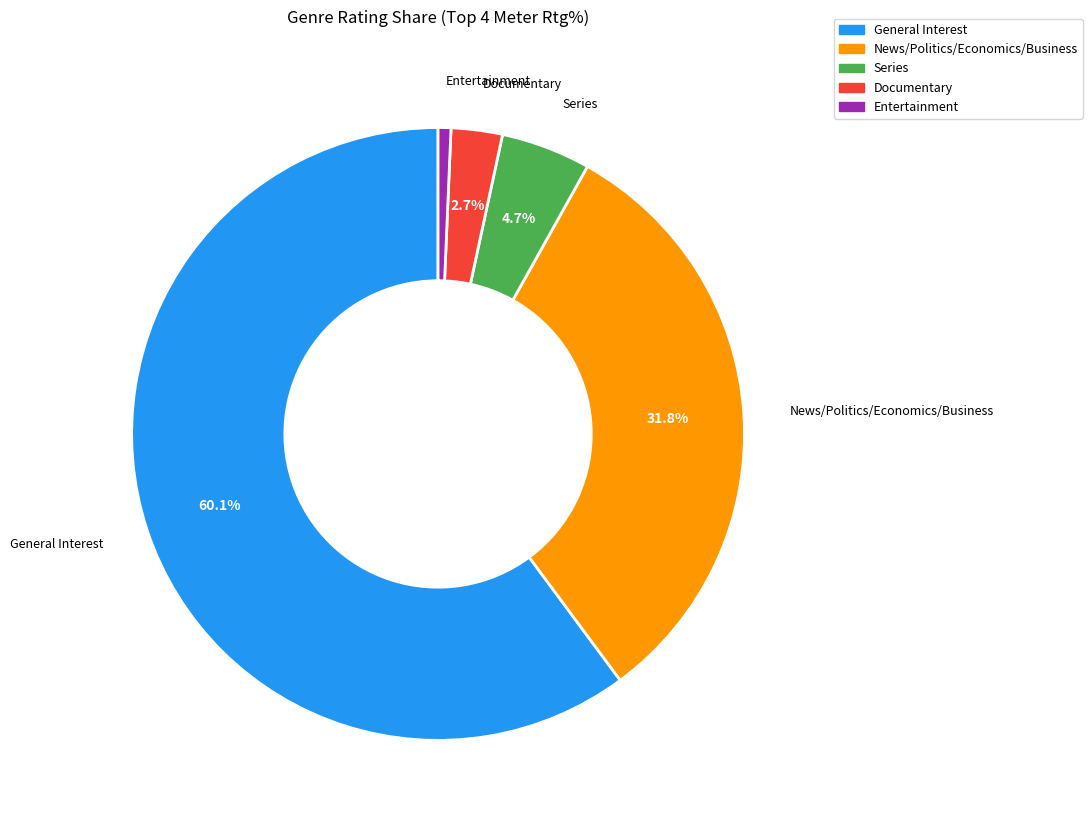

Rank the categories by value from lowest to highest.

Entertainment, Documentary, Series, News/Politics/Economics/Business, General Interest